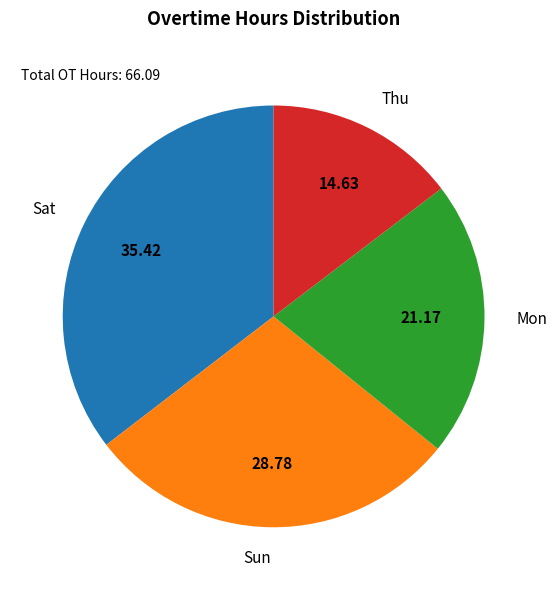

Which category has the smallest portion of the pie?

Thu